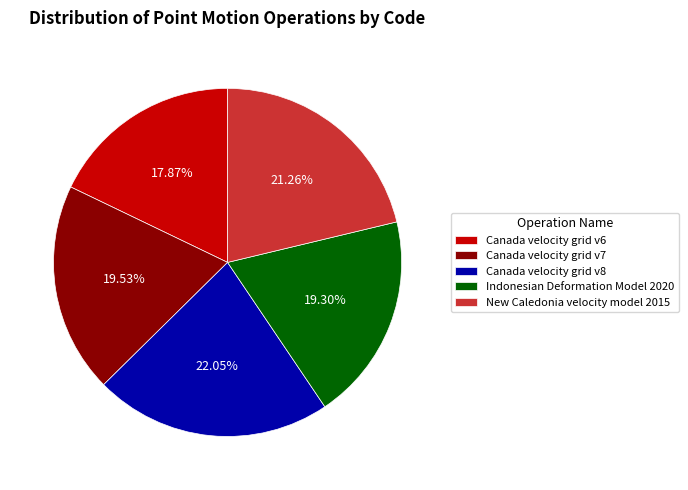

What percentage is the Canada velocity grid v6 slice, to the nearest percent?

18%